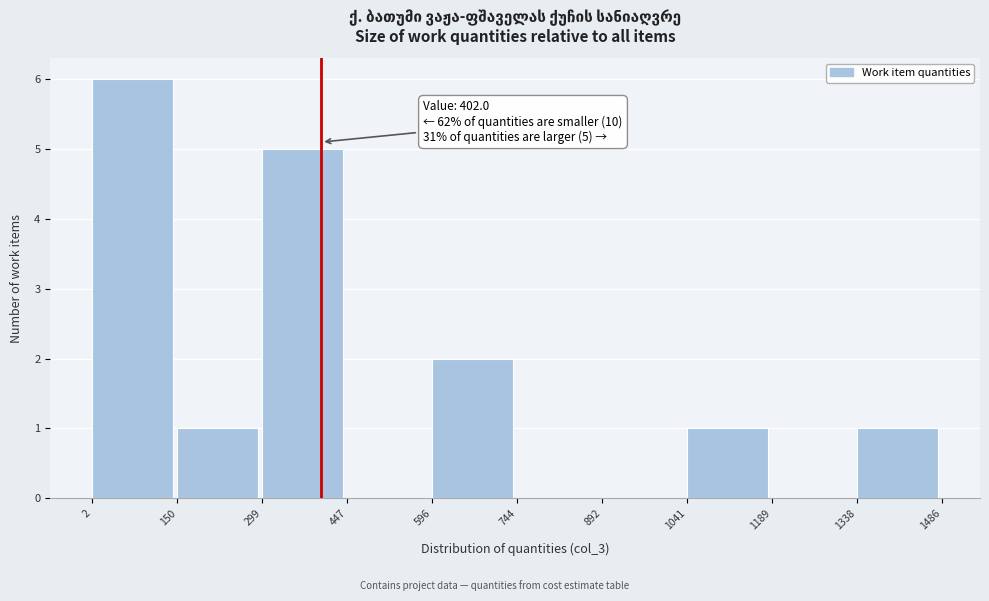

Over which range of the x-axis is the bar tallest?

2 to 150